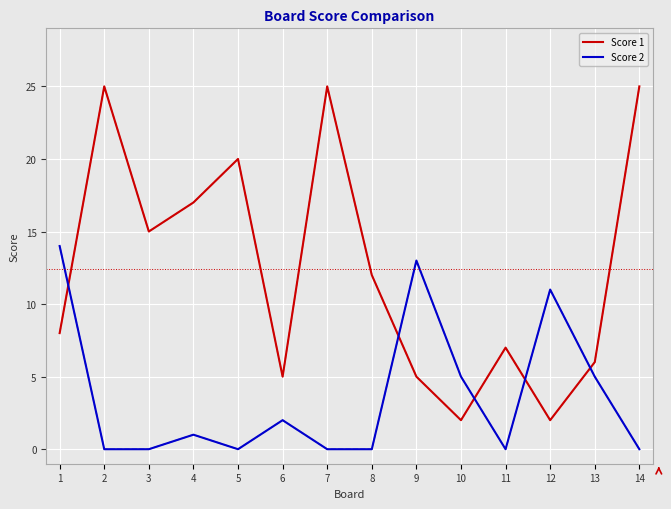

What is the greatest value displayed?

25